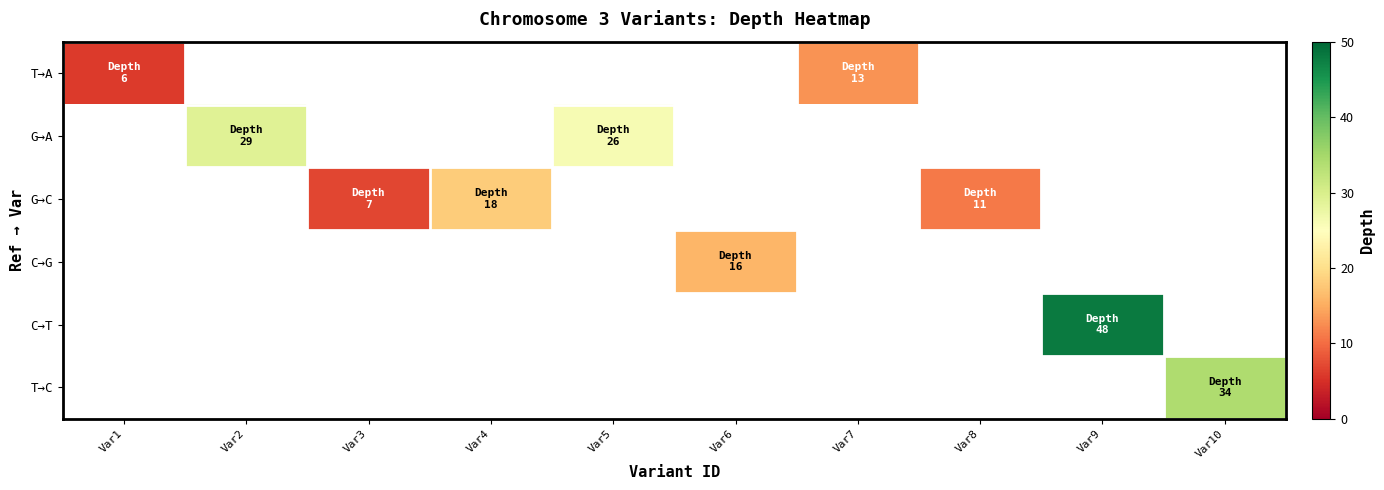

Count the number of data series in this chart.

6